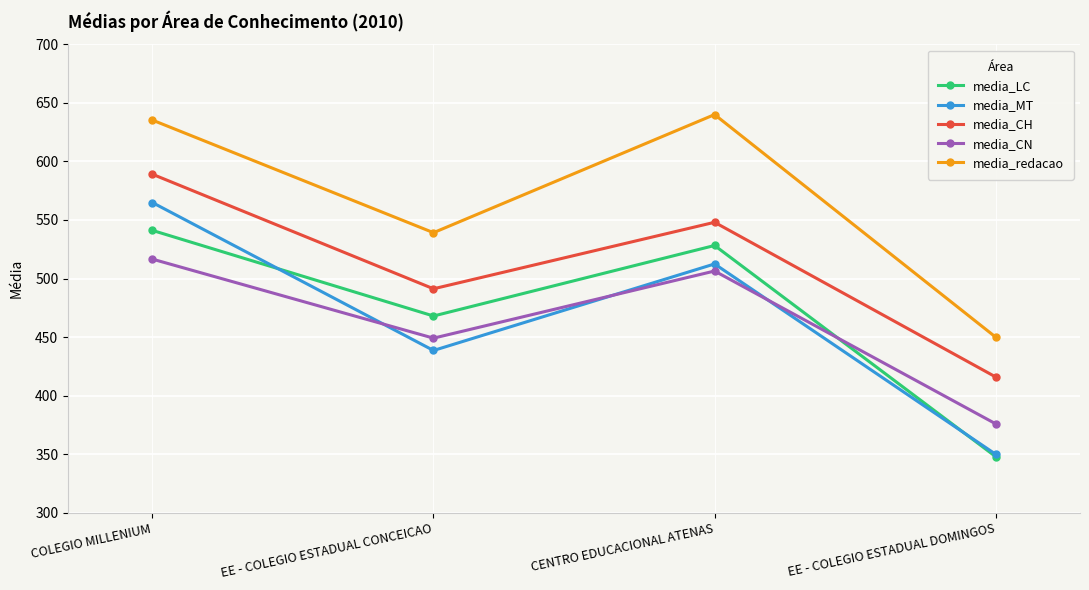

What is the total value across all series at EE - COLEGIO ESTADUAL CONCEICAO?

2386.2